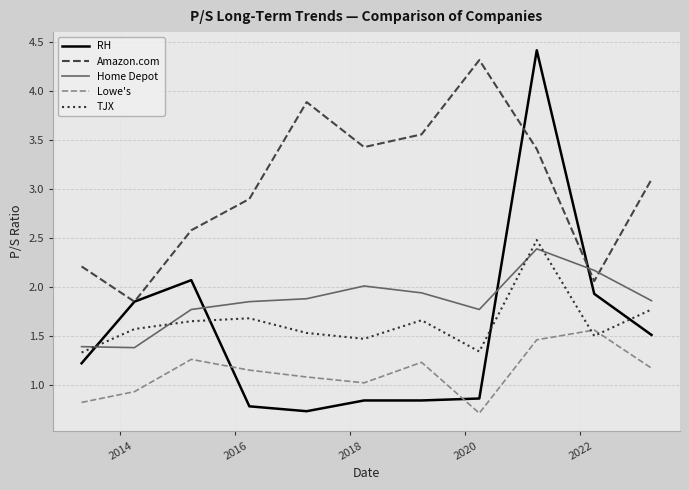

True or false: Amazon.com and Lowe's cross at least once.

False